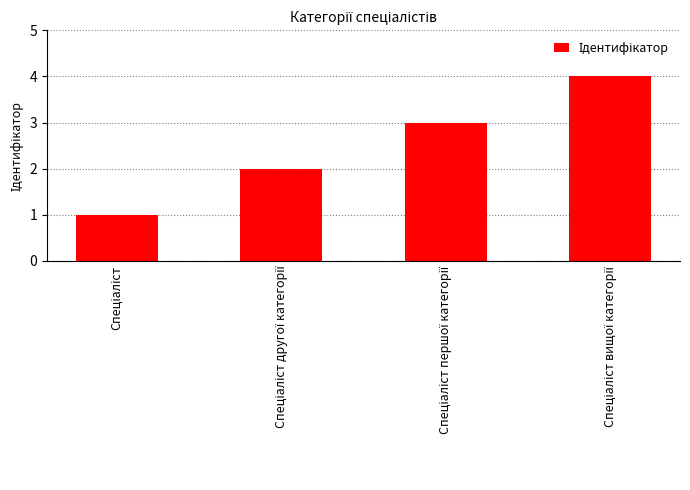

What is the greatest value displayed?

4